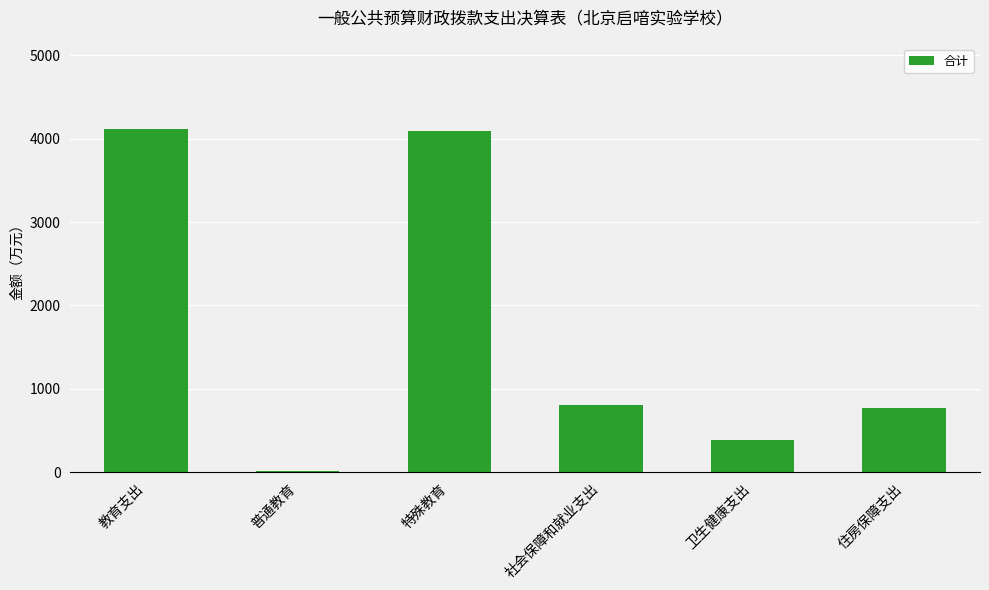

What is the sum of all values?

10184.8